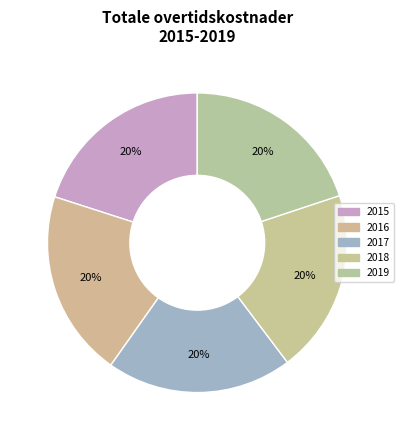

Count the number of slices in the pie.

5